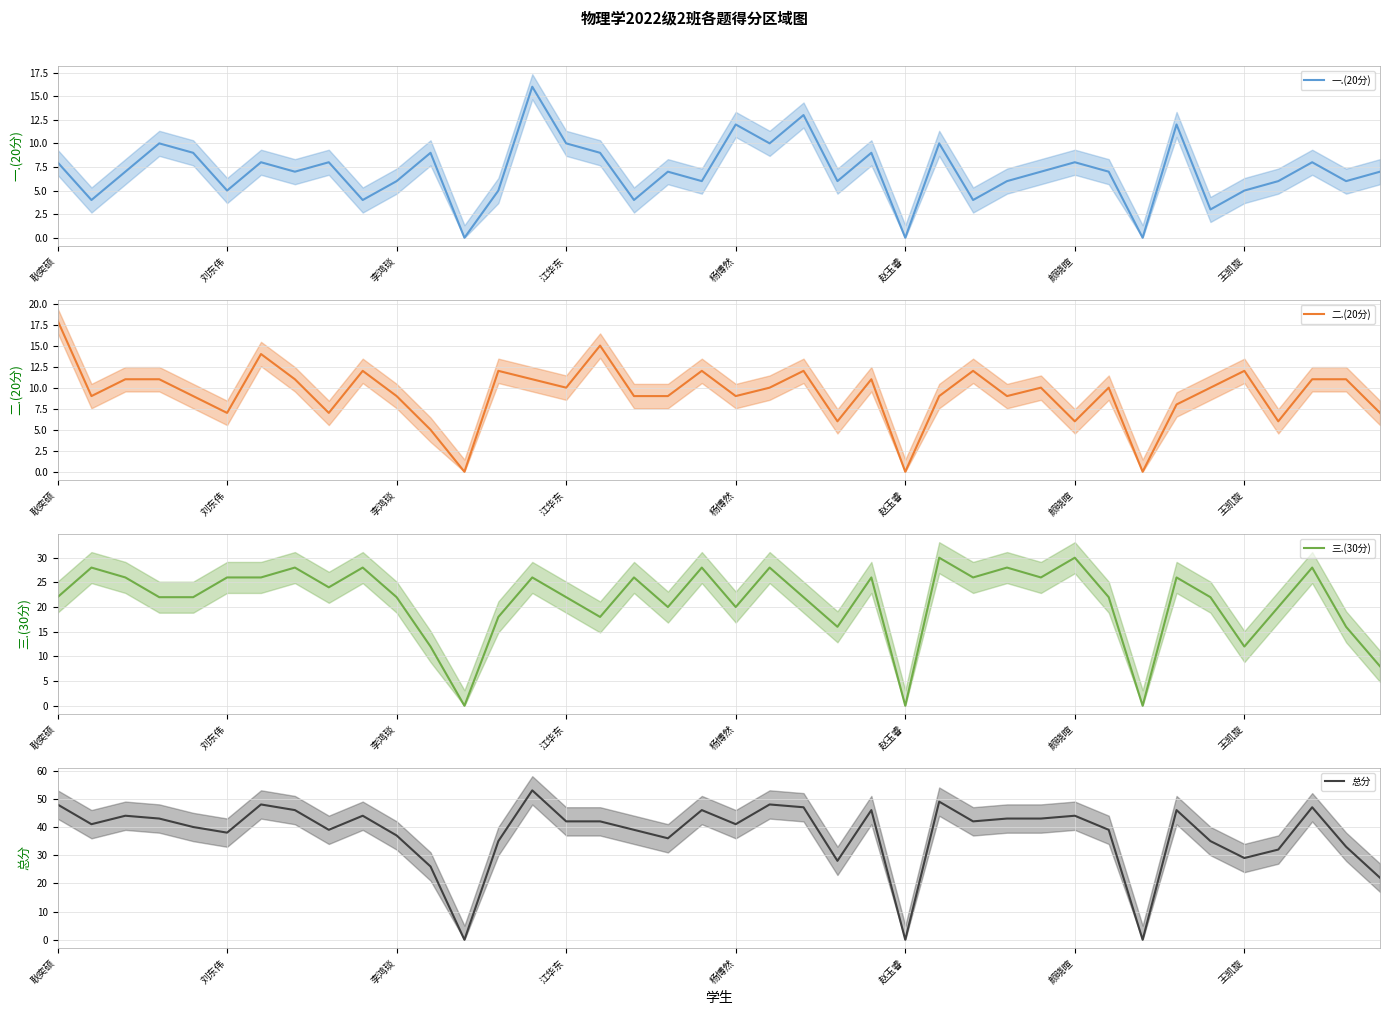

The value of 一.(20分) at 李鸿琰 is 4. True or false?

False